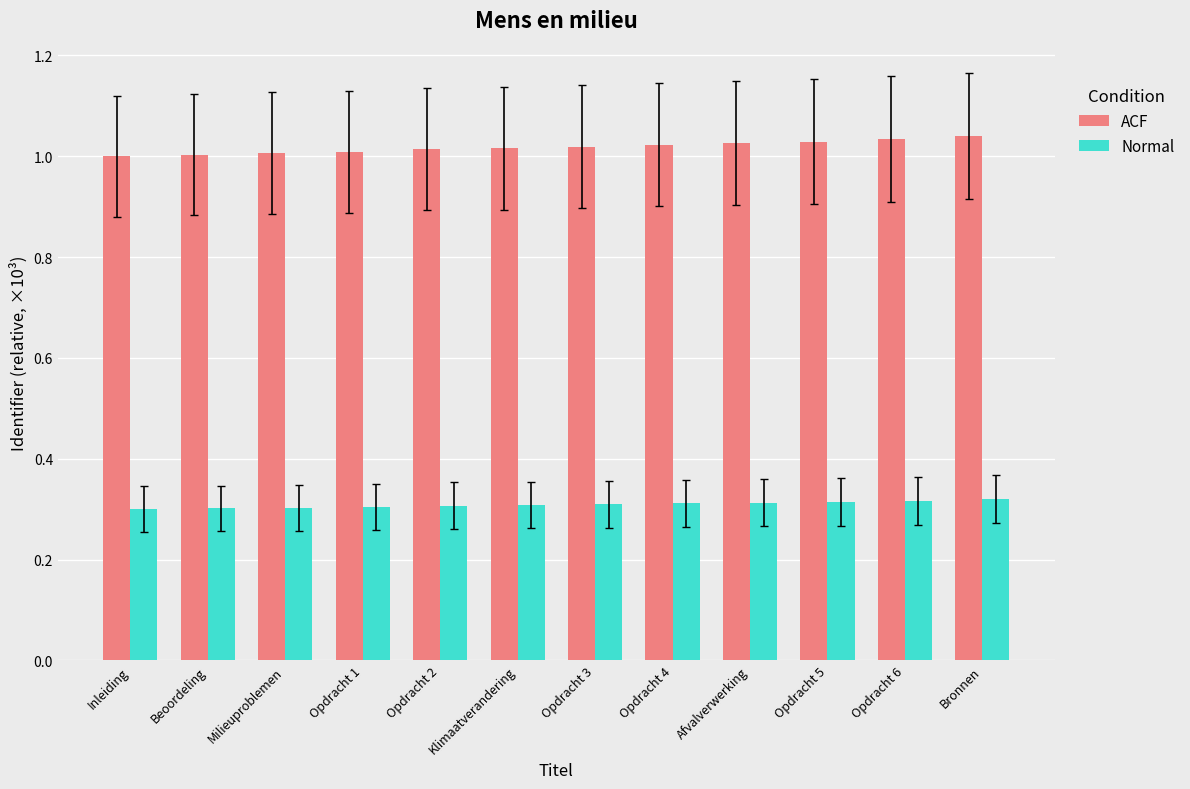

What is the difference between the highest and lowest values at Bronnen?

0.7